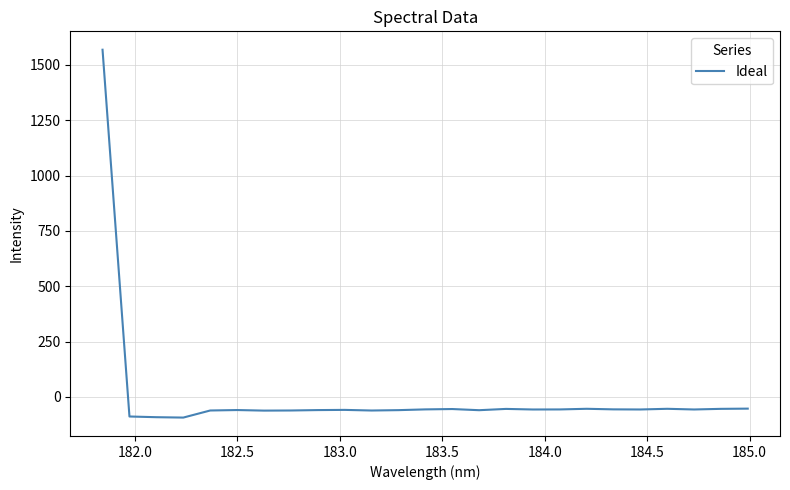

What is the greatest value displayed?

1568.4